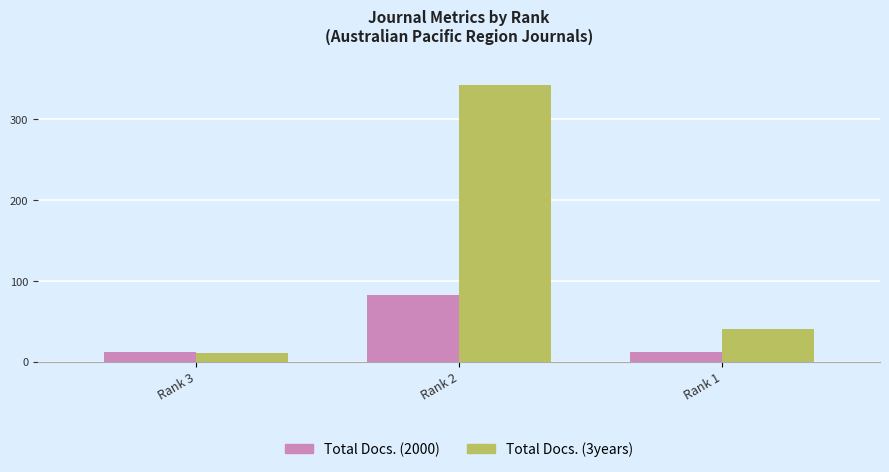

Reading left to right, what are all the values shown in this chart?

Total Docs. (2000): Rank 3=12	Rank 2=82	Rank 1=12
Total Docs. (3years): Rank 3=11	Rank 2=342	Rank 1=41